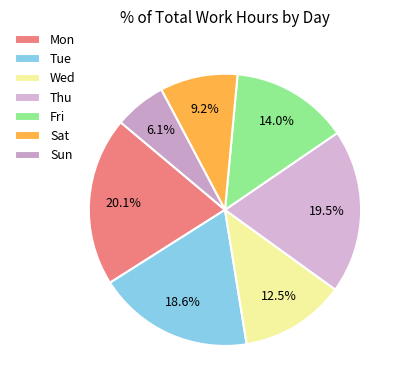

To the nearest percent, what percentage of the pie is Fri?

14%